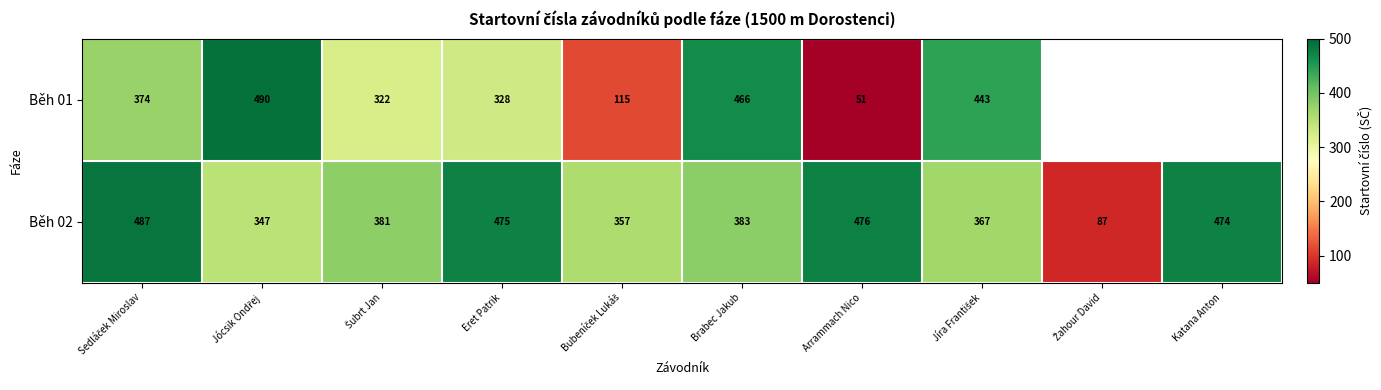

Is it true that Běh 02 equals 620 at Eret Patrik?

False